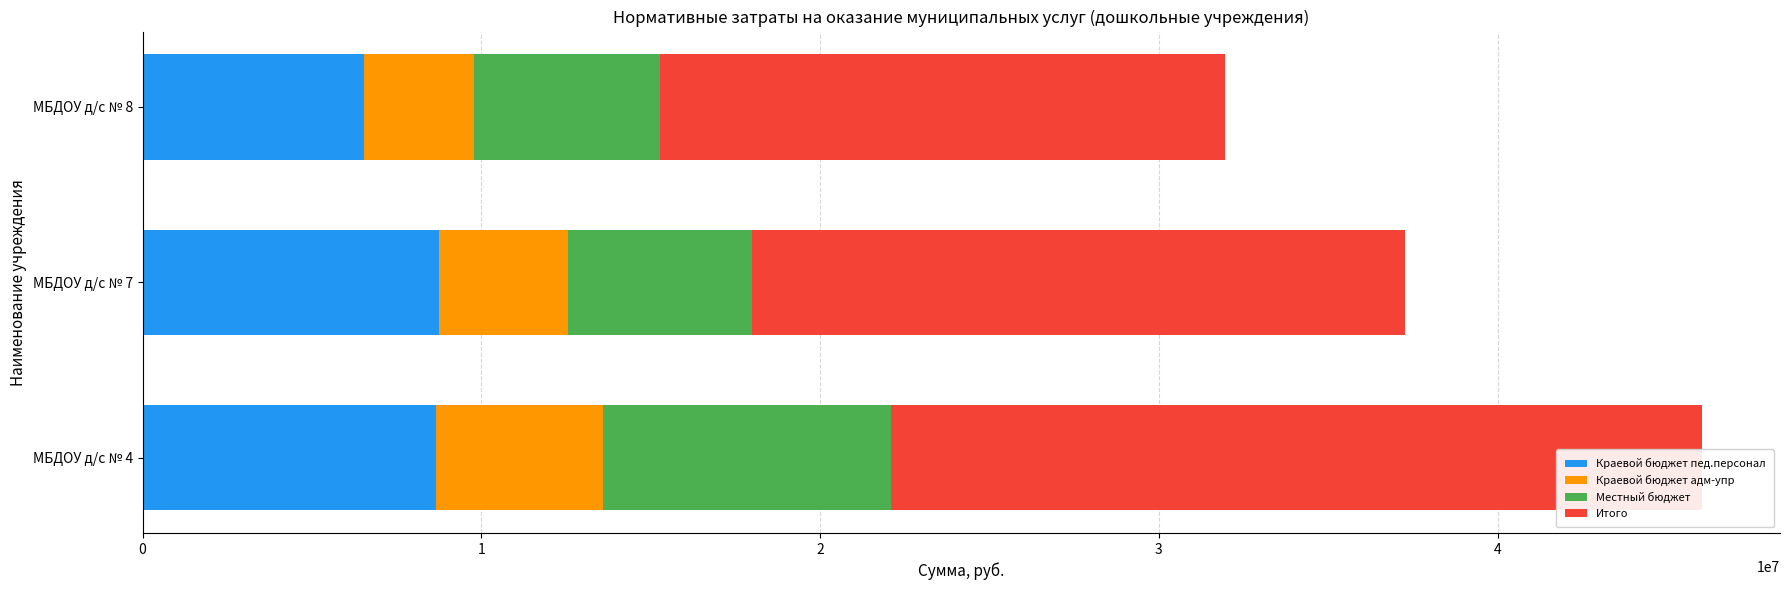

What is the minimum value for Итого?

16673541.7